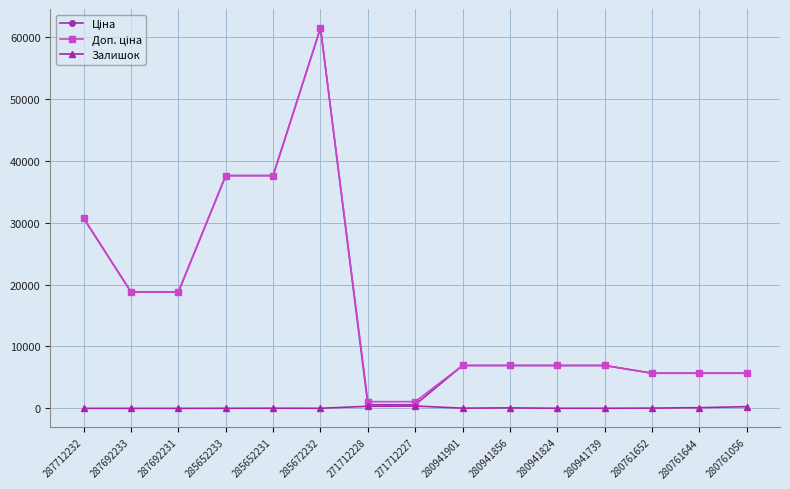

At how many categories does at least one series exceed 17518?

6